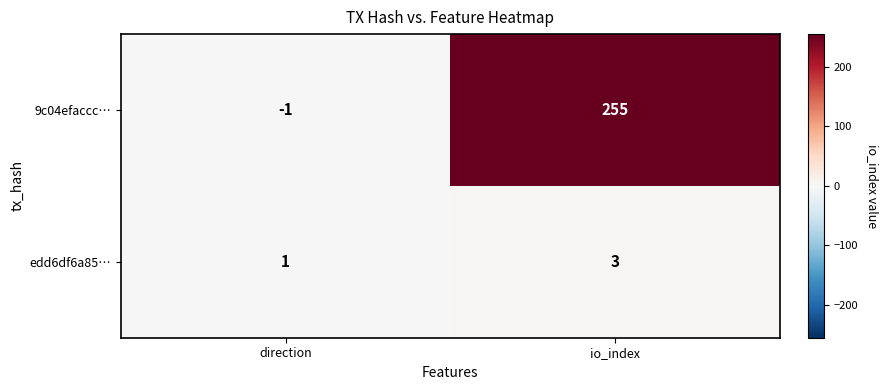

Reading left to right, list all the values displayed in this chart.

9c04efaccc…: direction=-1	io_index=255
edd6df6a85…: direction=1	io_index=3